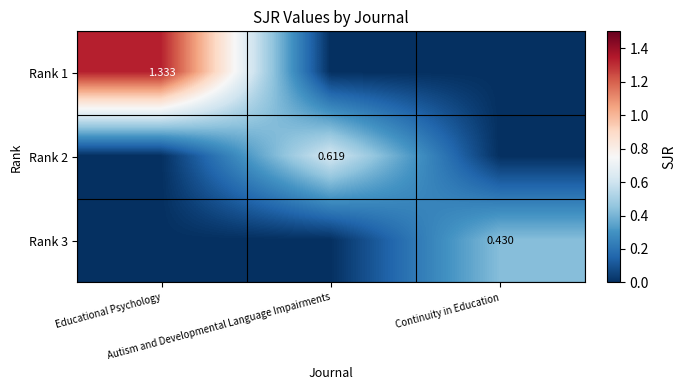

Which series has the largest range (max minus min)?

Rank 1